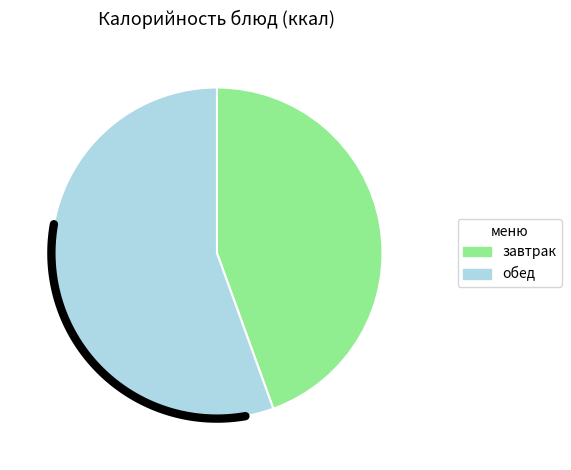

True or false: хлеб пшеничный с маслом accounts for 4% of the total.

False